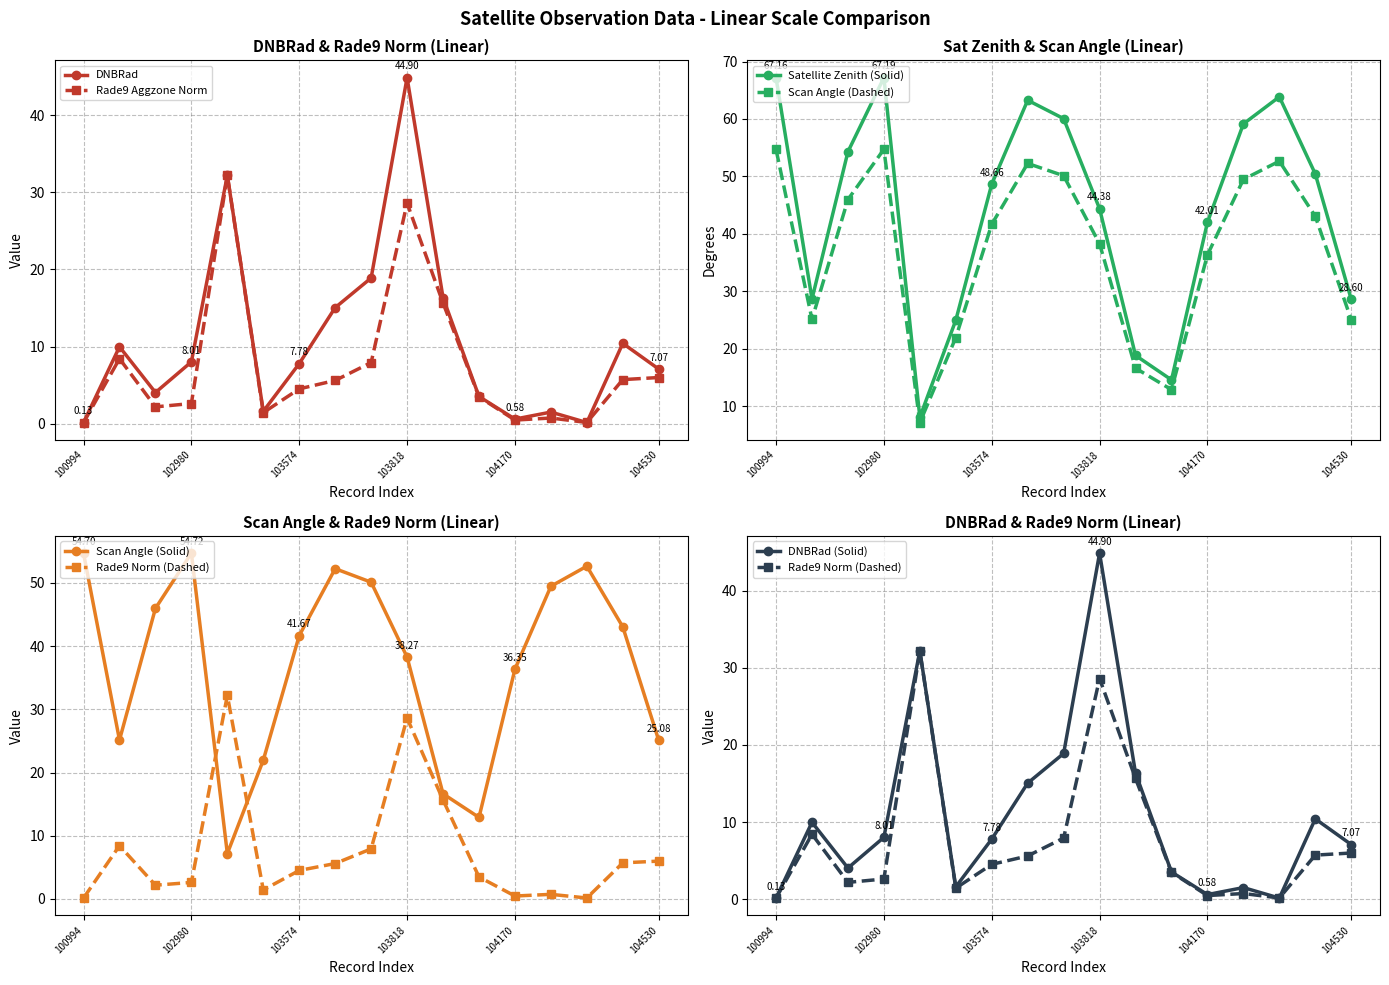

List the series in order of their peak value, highest first.

satz, scan_angle, dnbrad, rade9_aggzone_norm